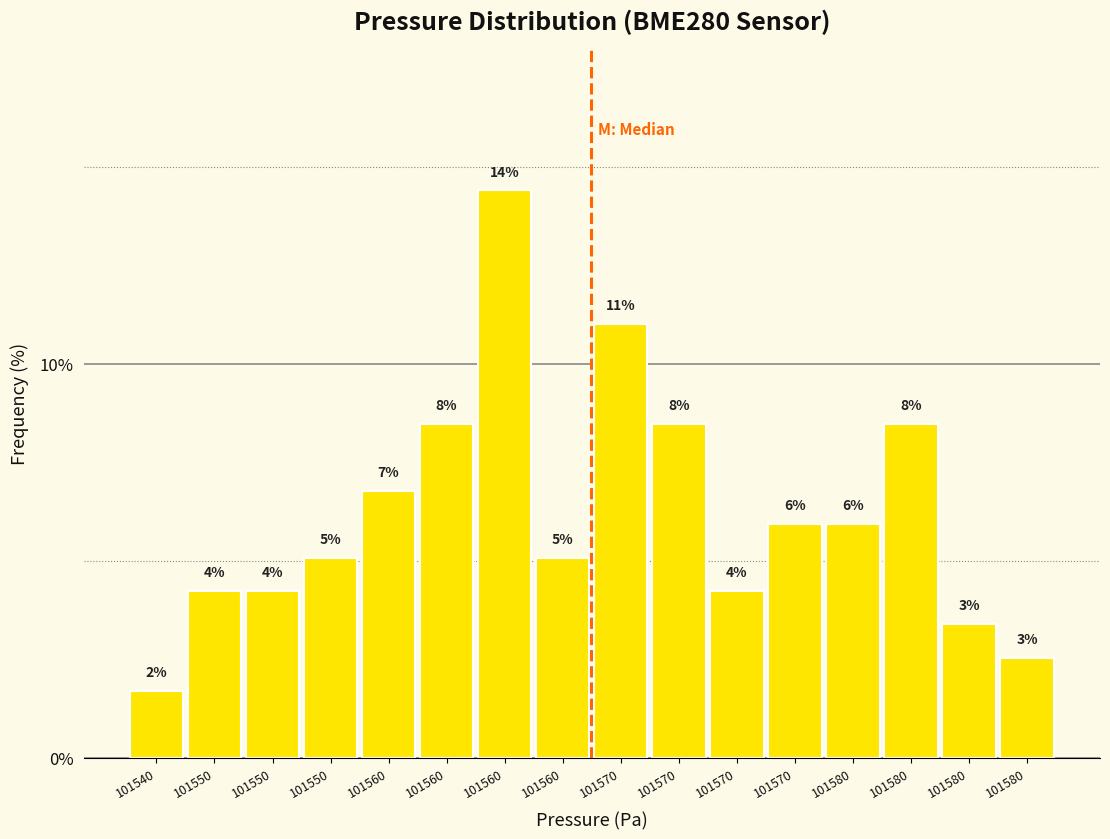

How many bars are there in total?

16